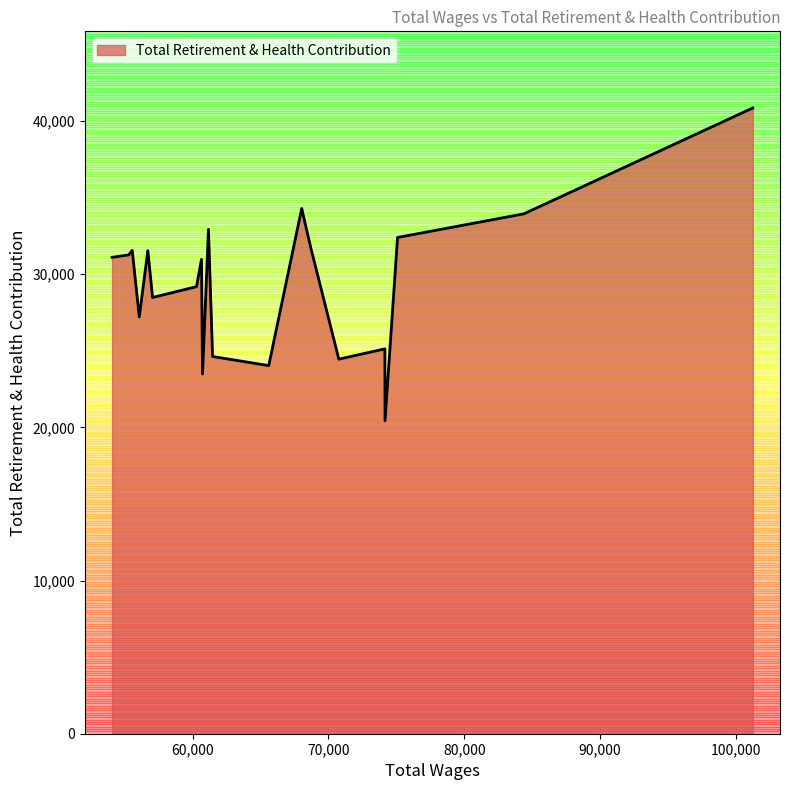

Count the number of categories in the chart.

20